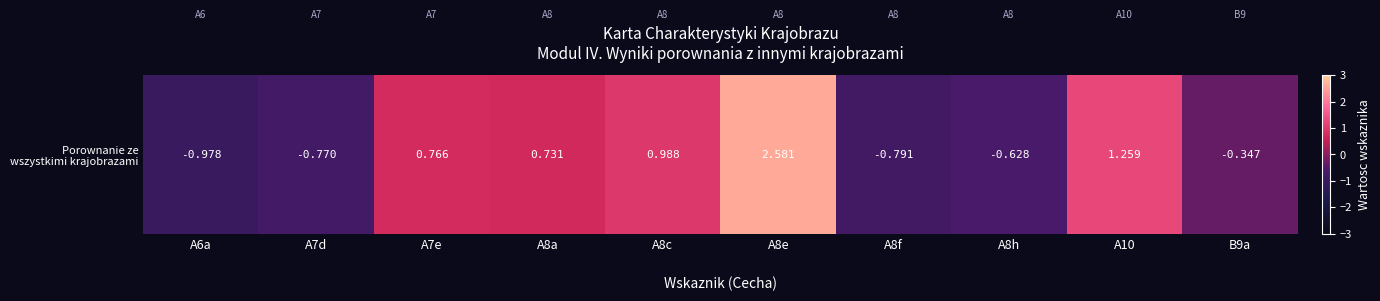

How many negative values are there?

5